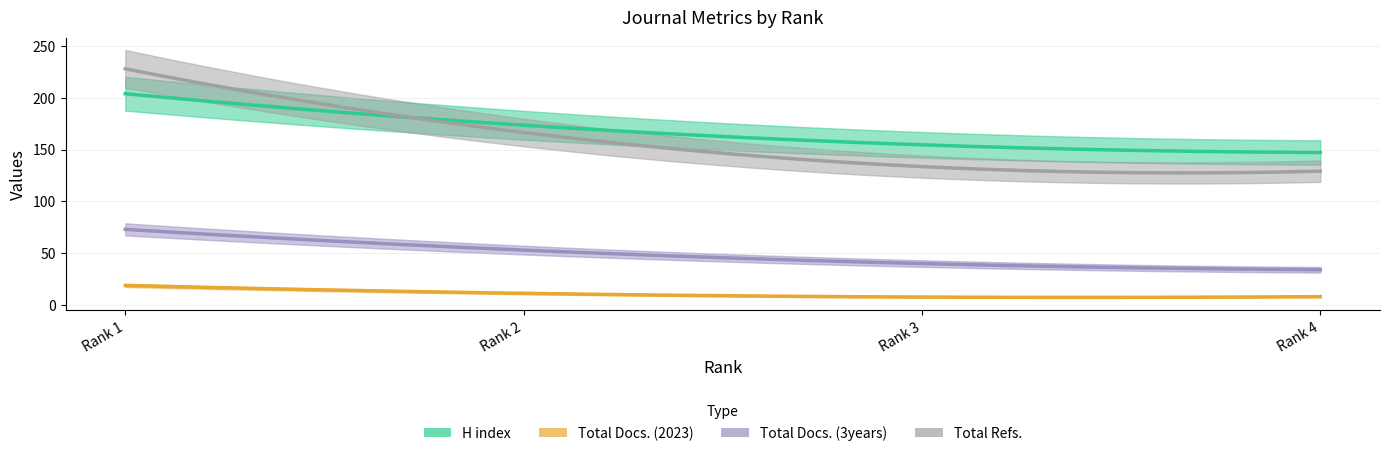

What is the difference between the Total Refs. values at Rank 1 and Rank 4?

99